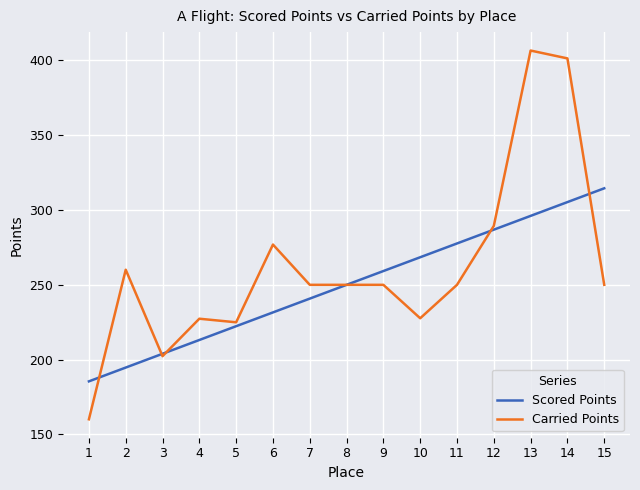

Between 8 and 15, which series saw the biggest shift?

Scored Points